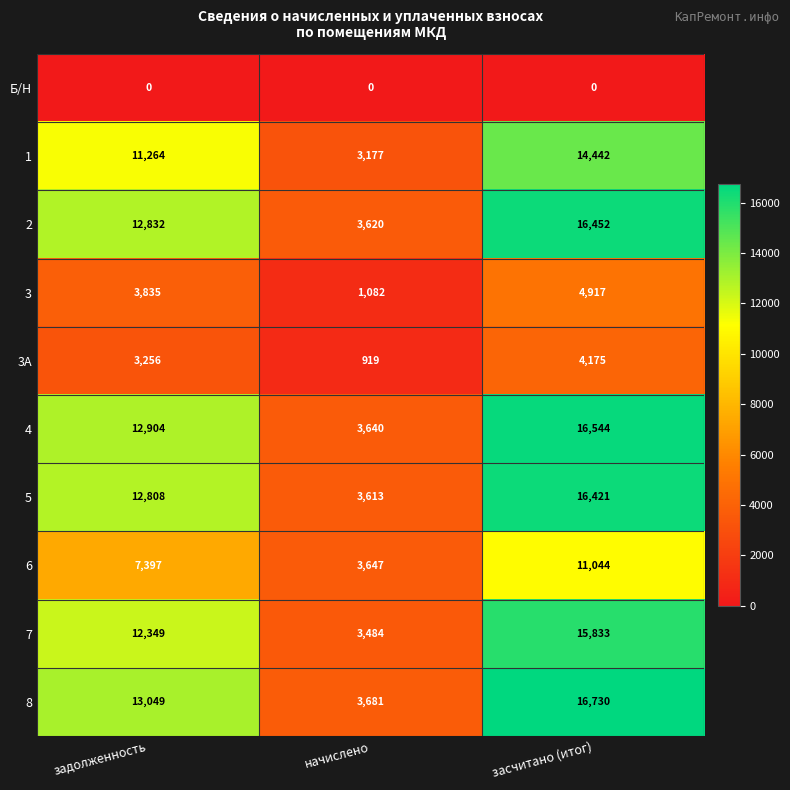

Between начислено and засчитано (итог), which series saw the biggest shift?

8